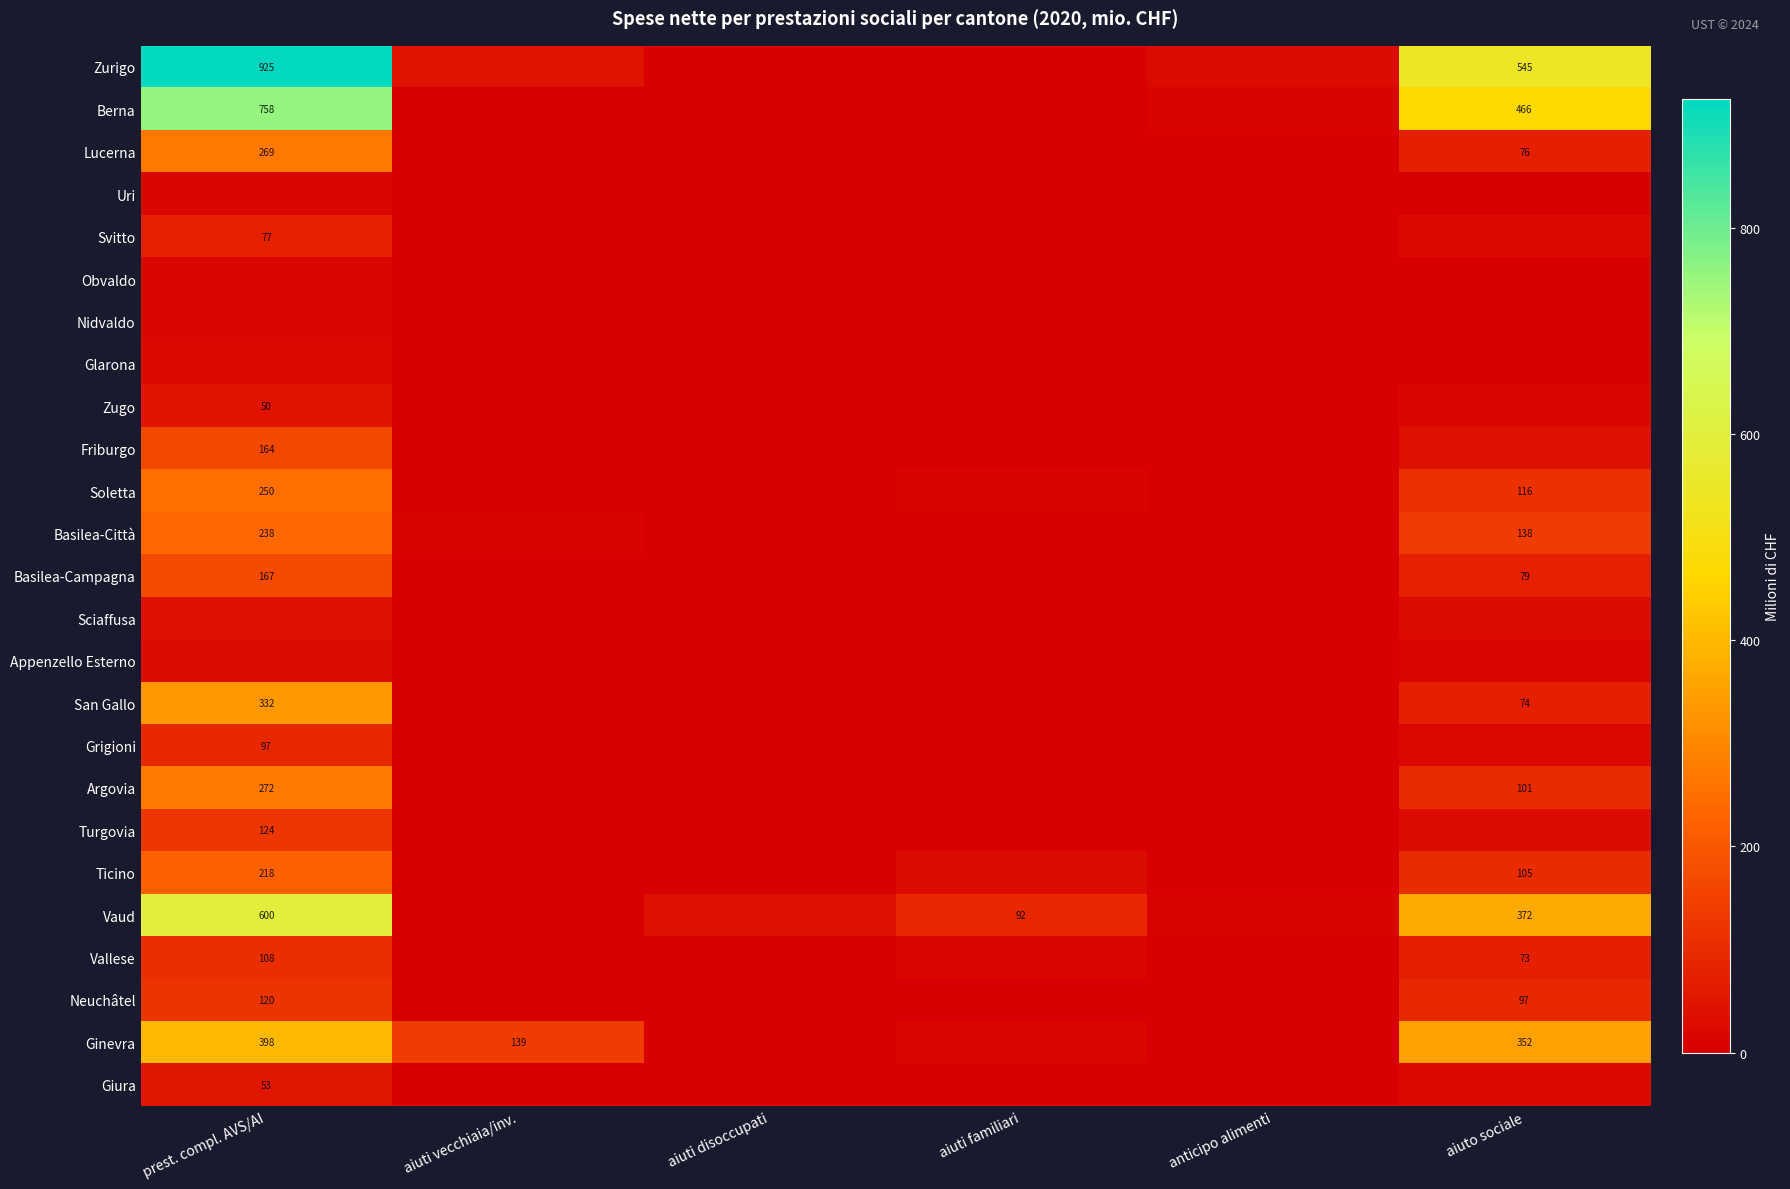

The Vallese series shows 7.1 at anticipo alimenti. True or false?

False